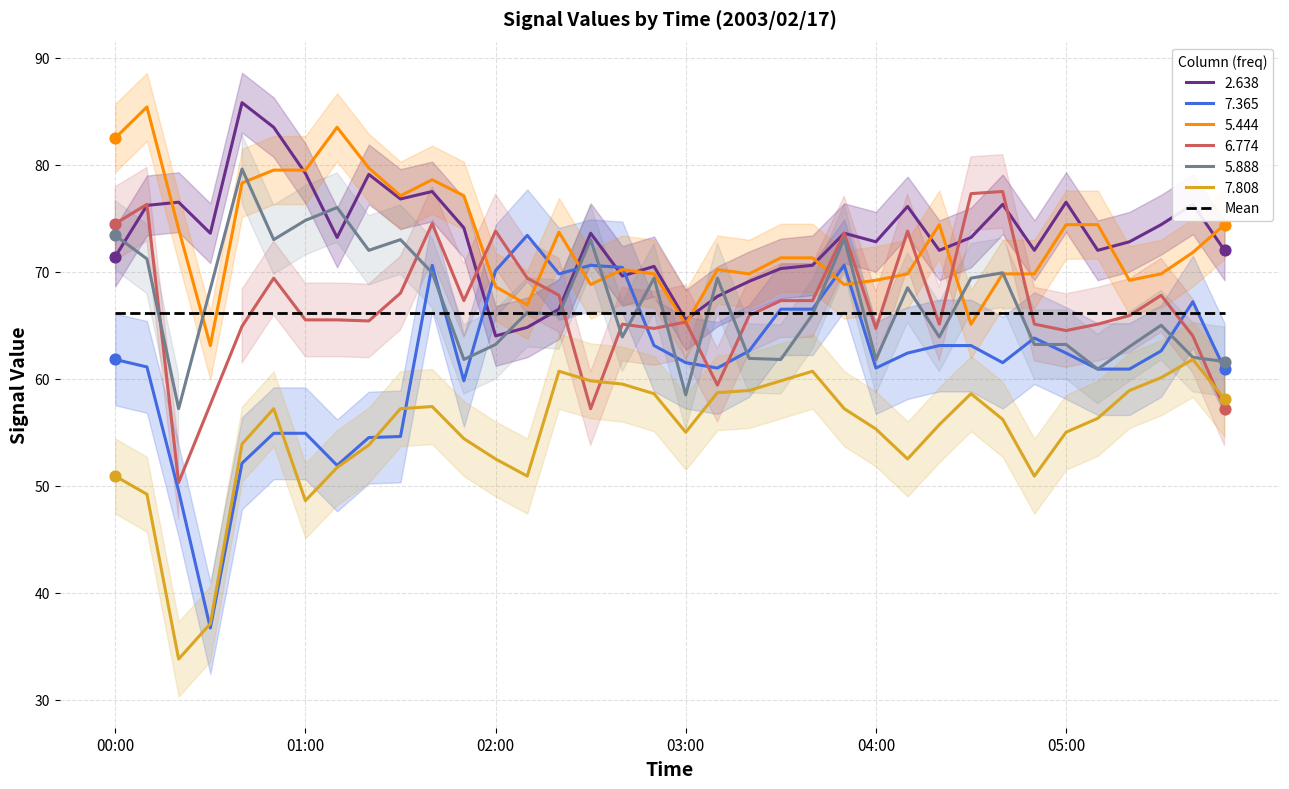

At how many categories does at least one series exceed 47?

36